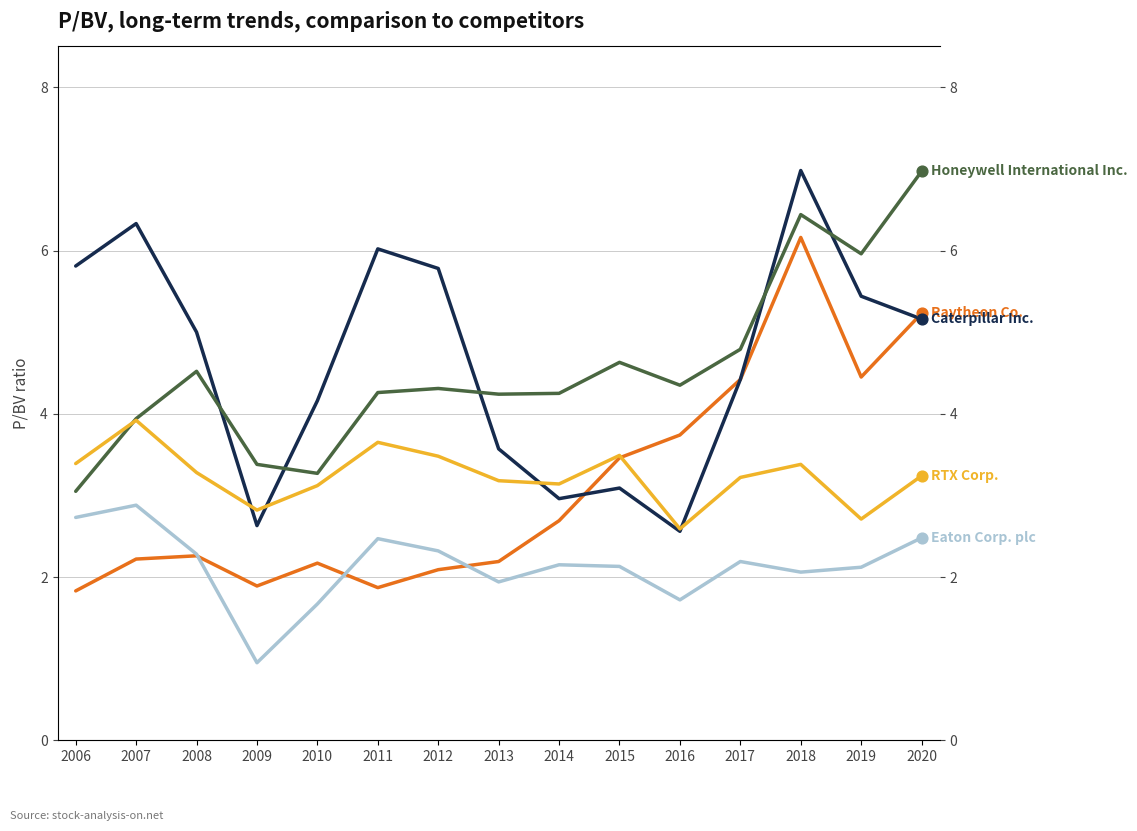

Which series has the largest Y range (max minus min)?

Caterpillar Inc.